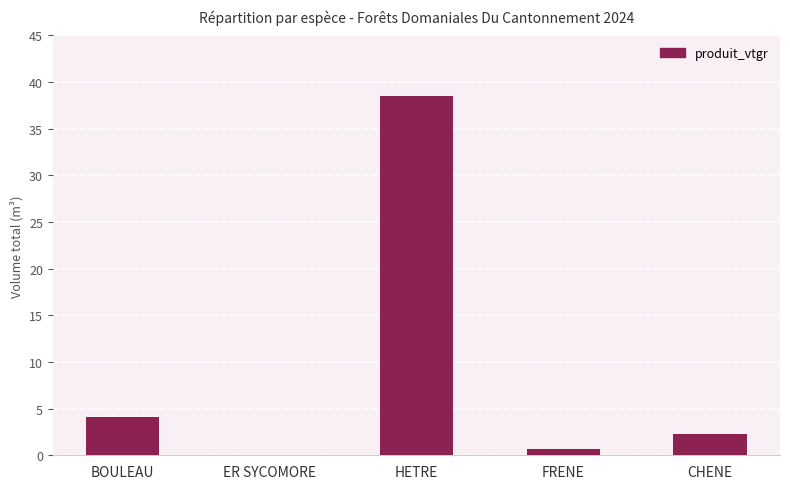

What is the sum of the values at CHENE and BOULEAU?

6.3